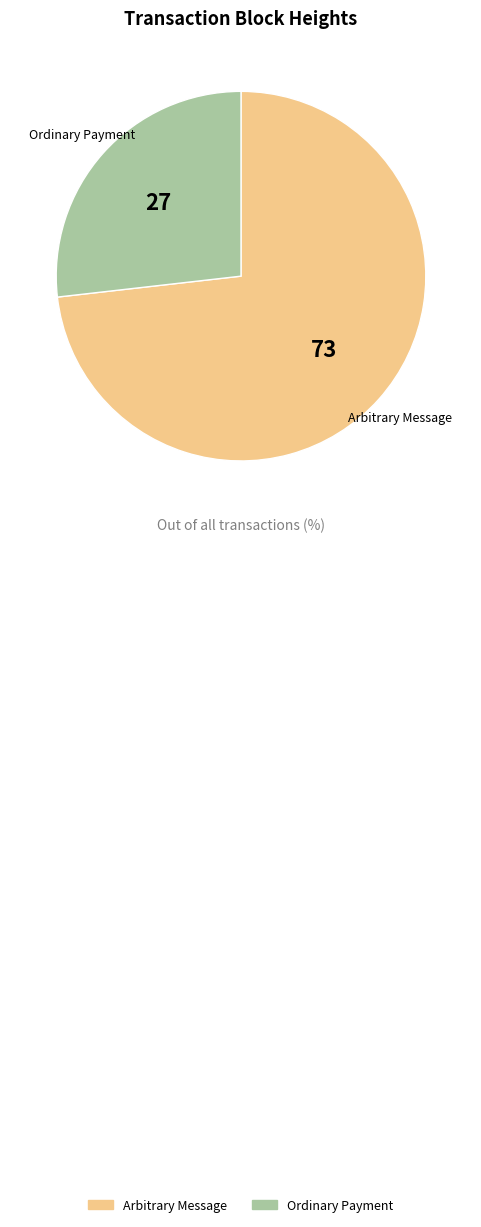

How many slices are in this pie chart?

2